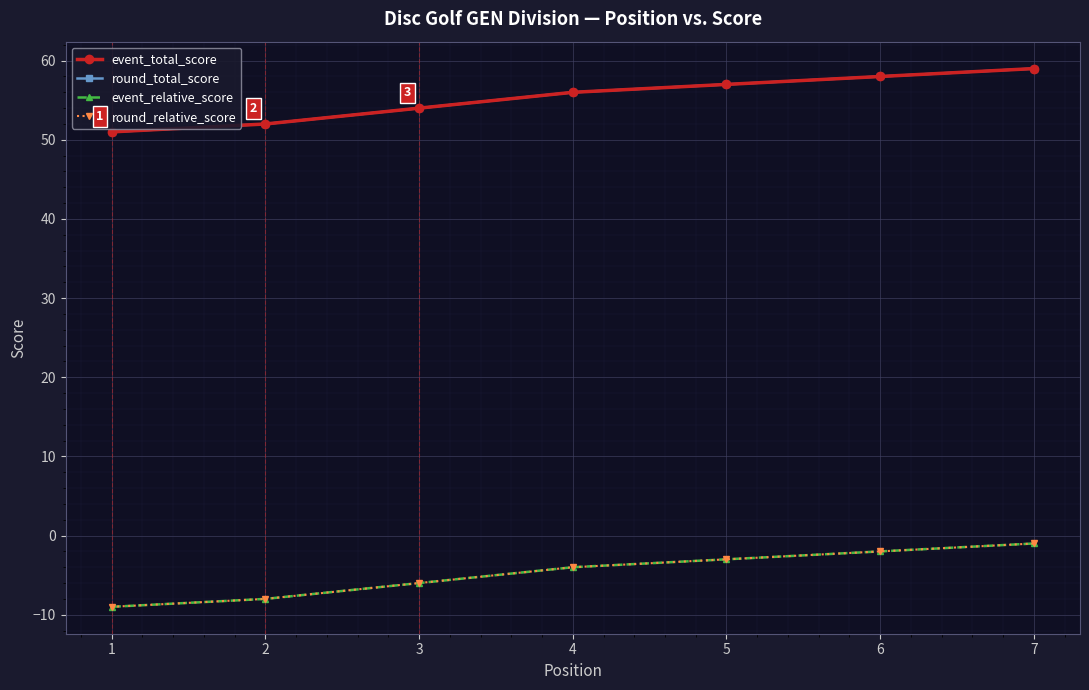

At which category is the sum across all series the highest?

7